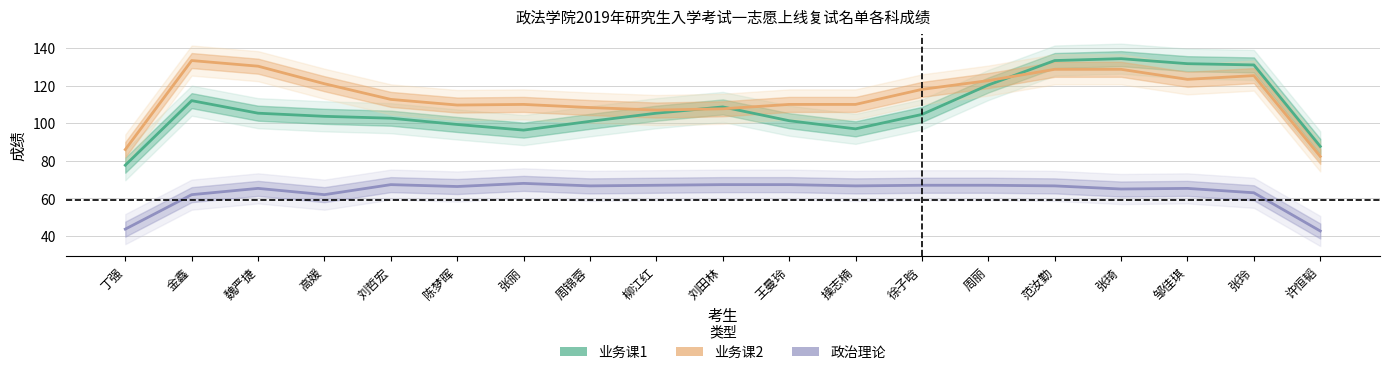

How many distinct data groups are displayed?

3